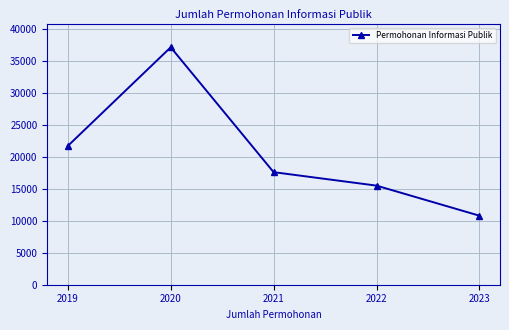

Is this an area chart (filled region under the line)?

No